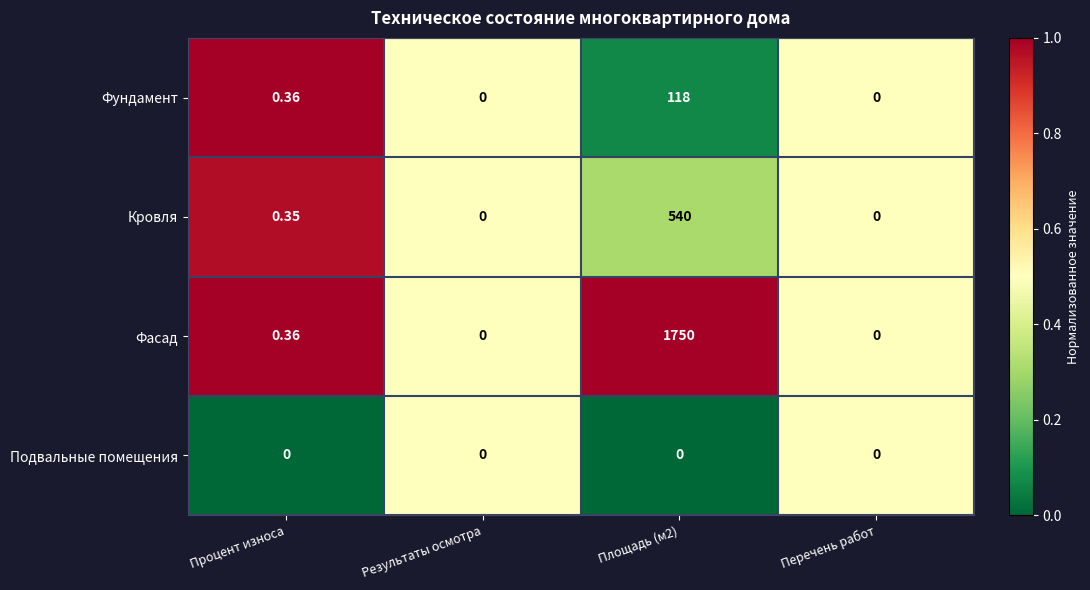

Which series has the largest range (max minus min)?

Фасад